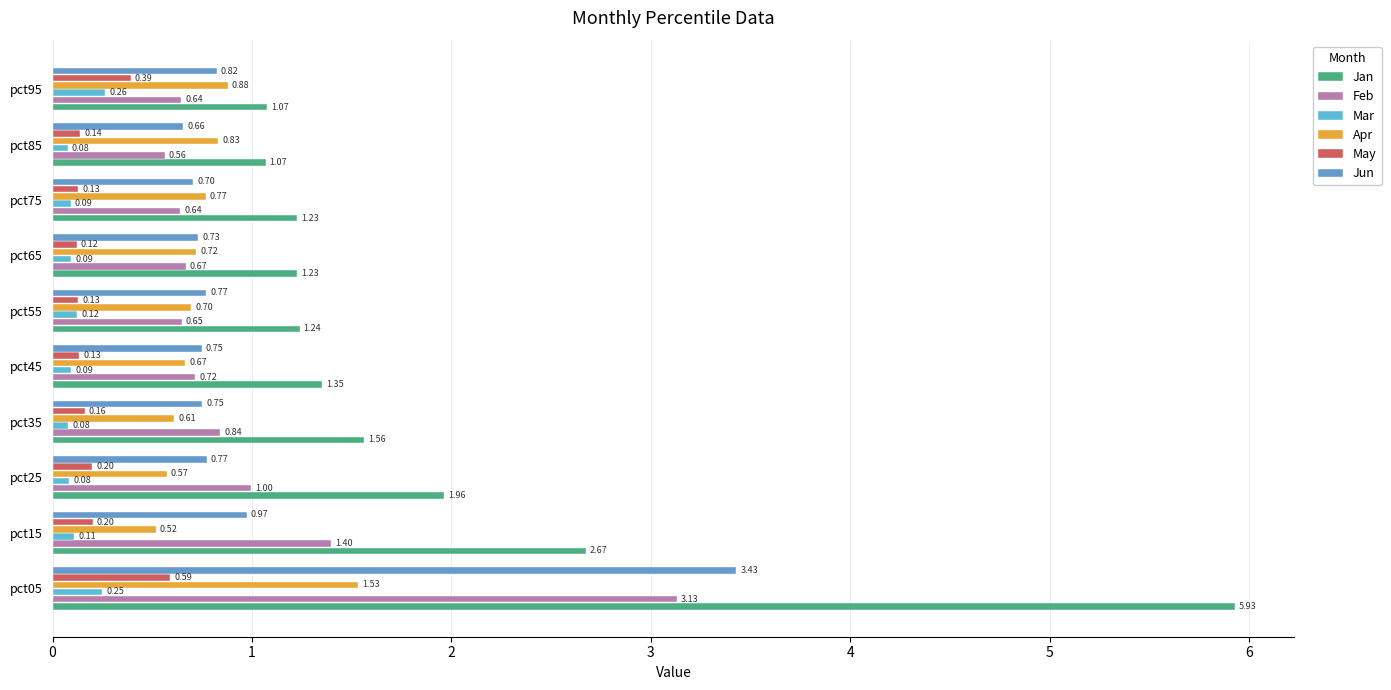

How many data points does each series have?

10